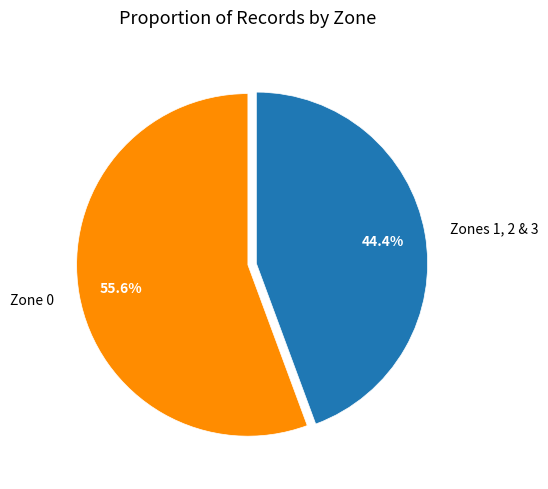

Which category has the biggest portion of the pie?

Zone 0